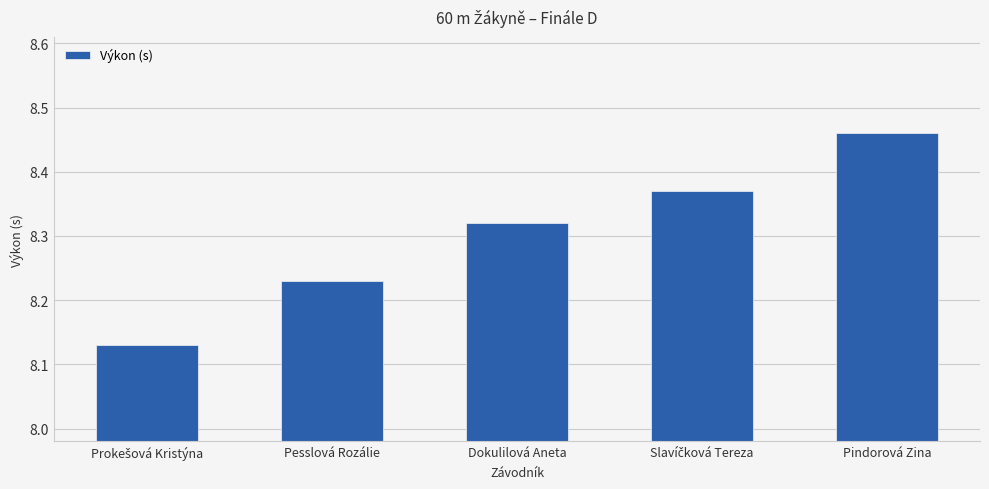

The chart shows a value of 11.8 at Dokulilová Aneta. True or false?

False